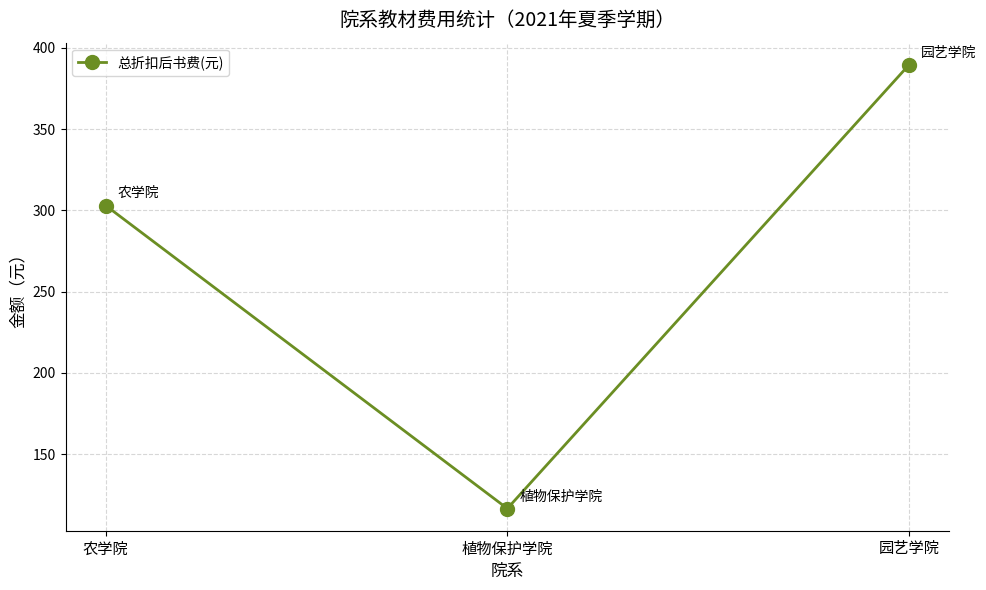

What position from the right is 园艺学院?

1